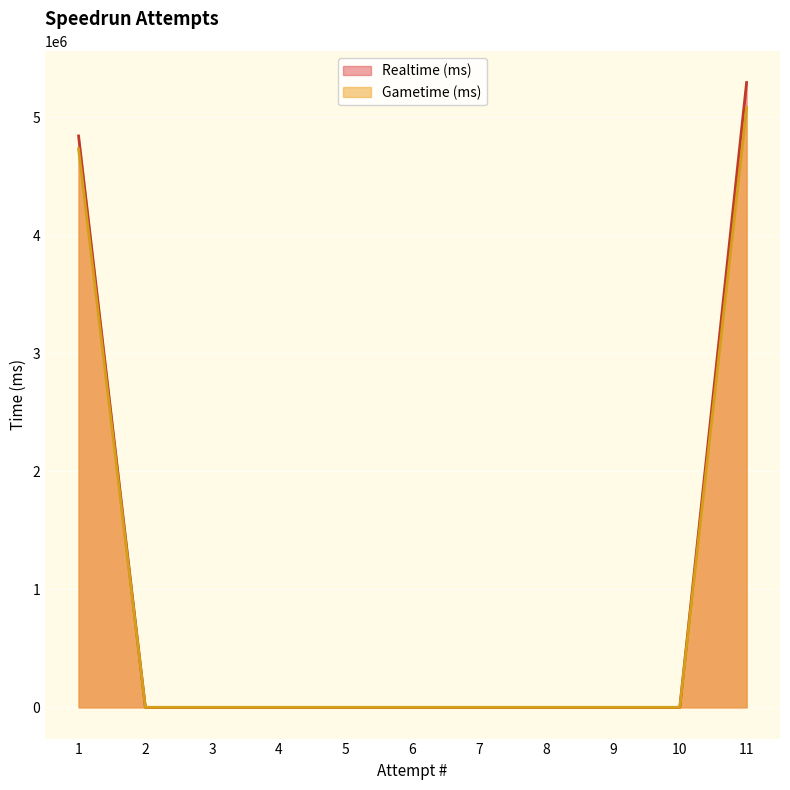

Does the chart display data point markers on the line(s)?

No